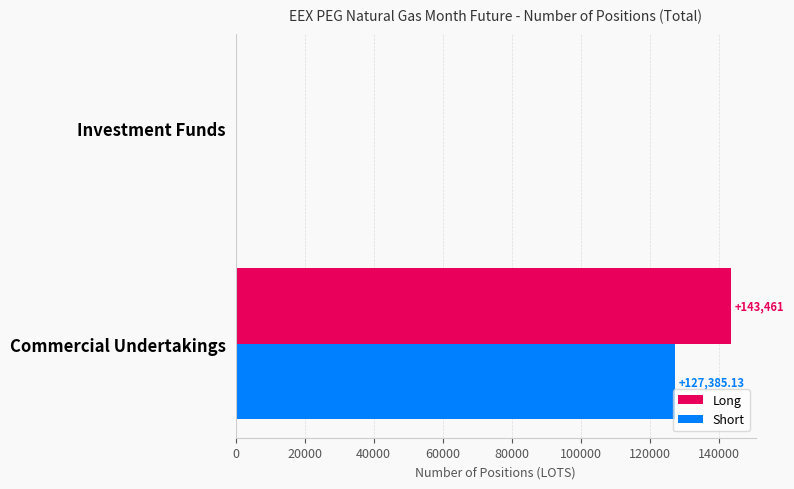

Which series has the largest range (max minus min)?

Long